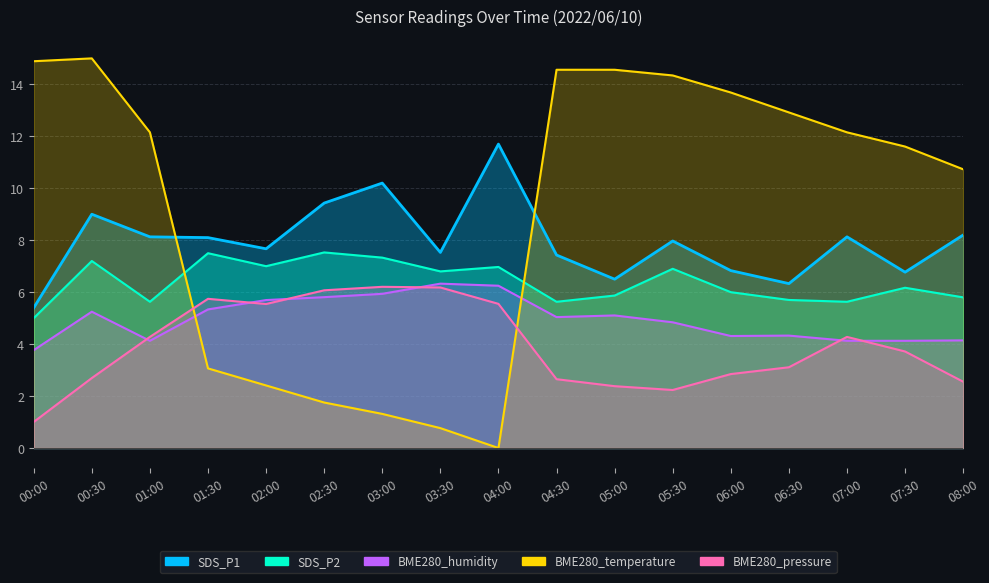

How many values in the SDS_P1 series exceed 7?

12